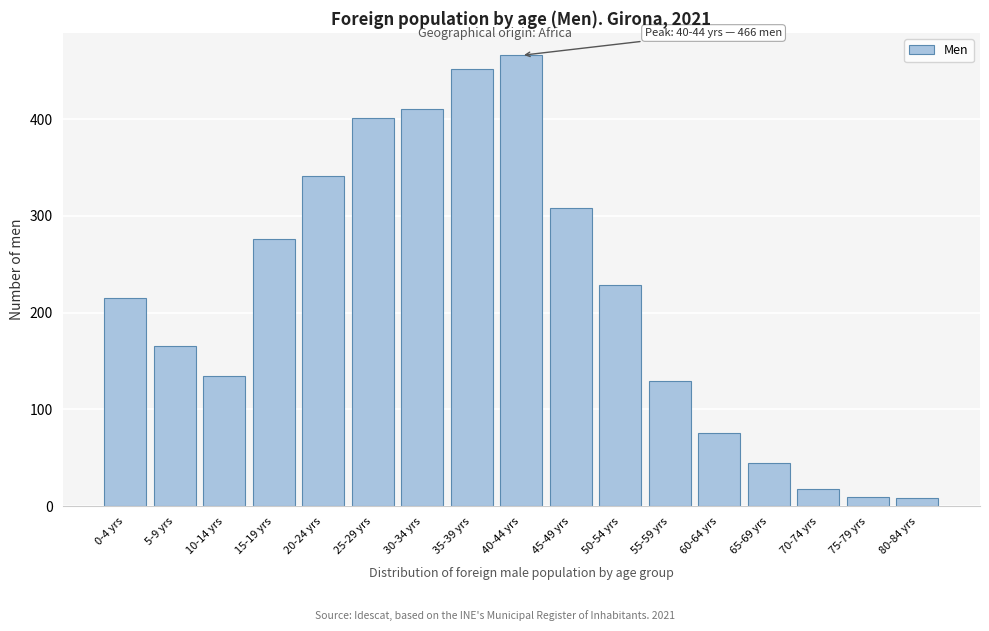

Where is the data nearest to the value 237?

50-54 yrs